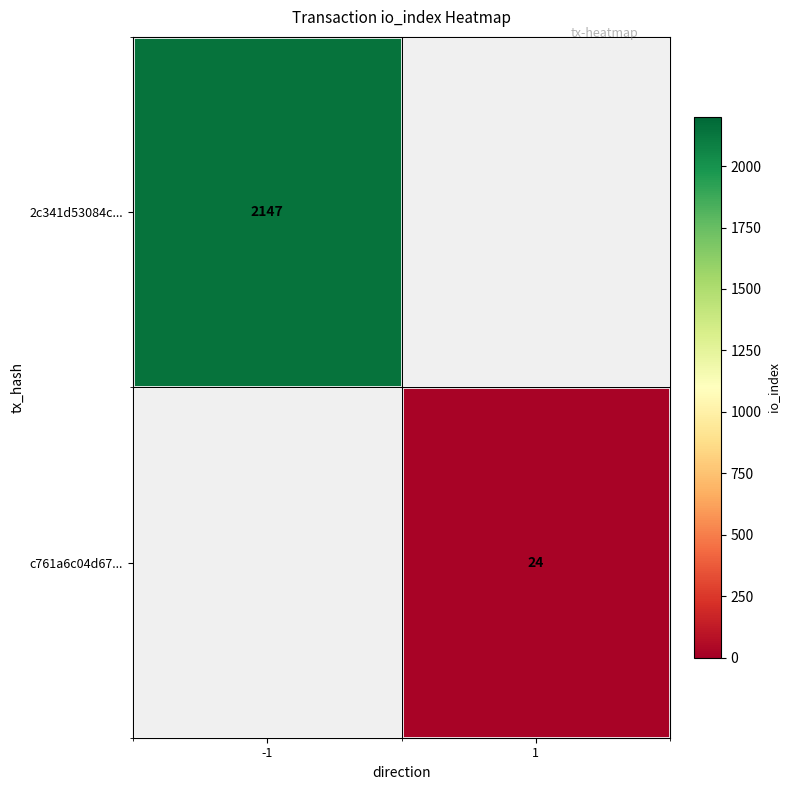

The 2c341d53084c... series shows 2147 at -1. True or false?

True